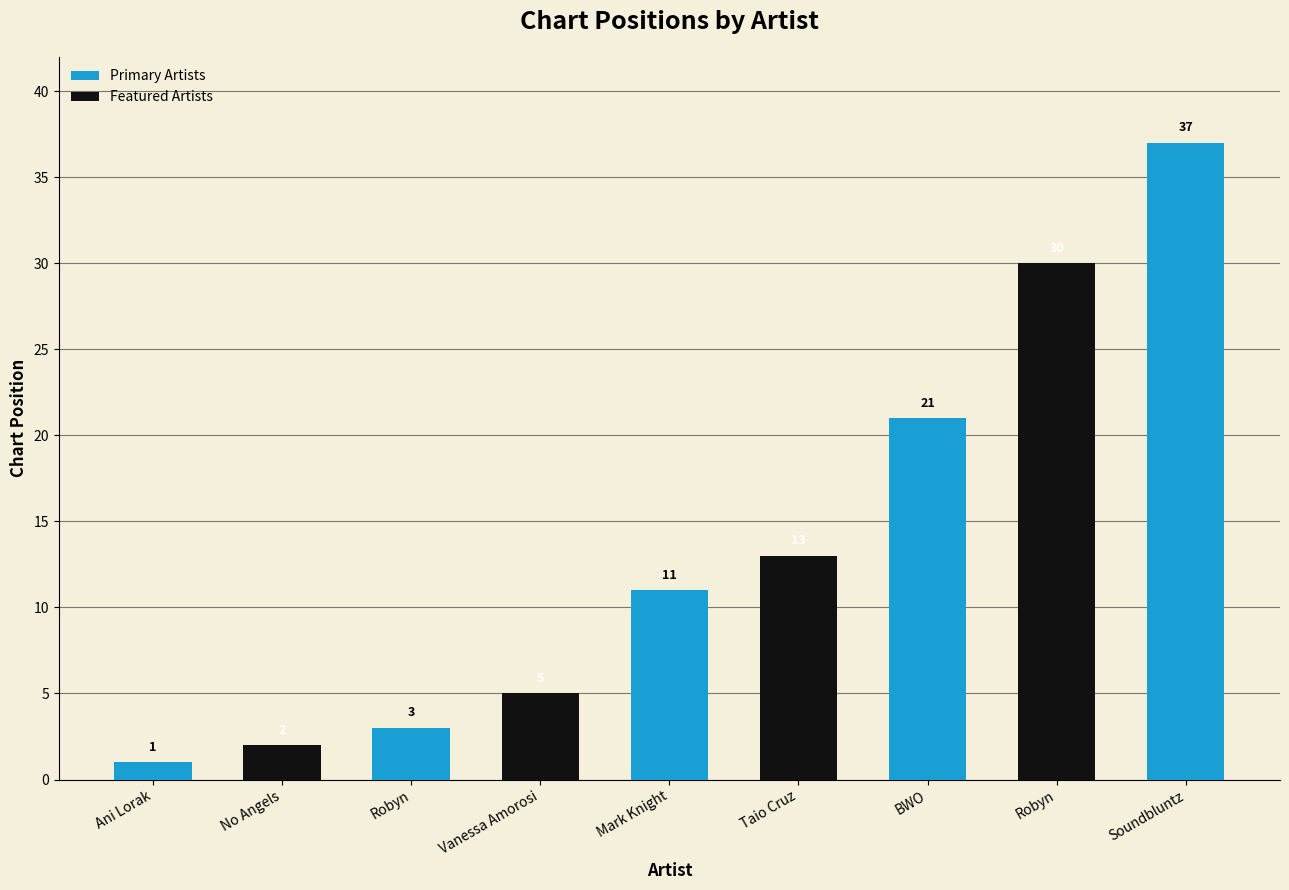

The chart shows a value of 52 at Robyn. True or false?

False